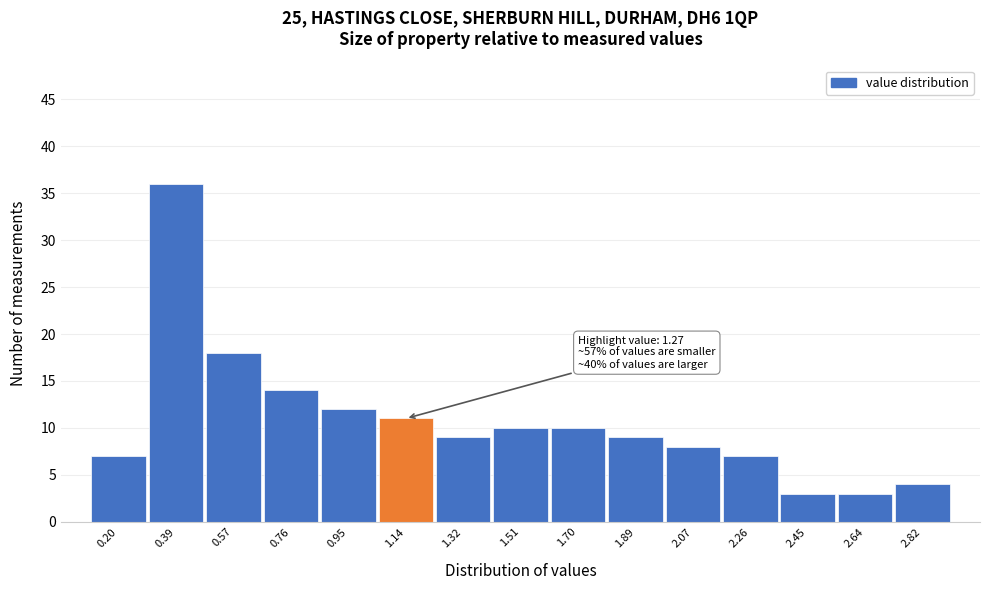

Reading left to right, transcribe all the data shown in this chart.

7	36	18	14	12	11	9	10	10	9	8	7	3	3	4